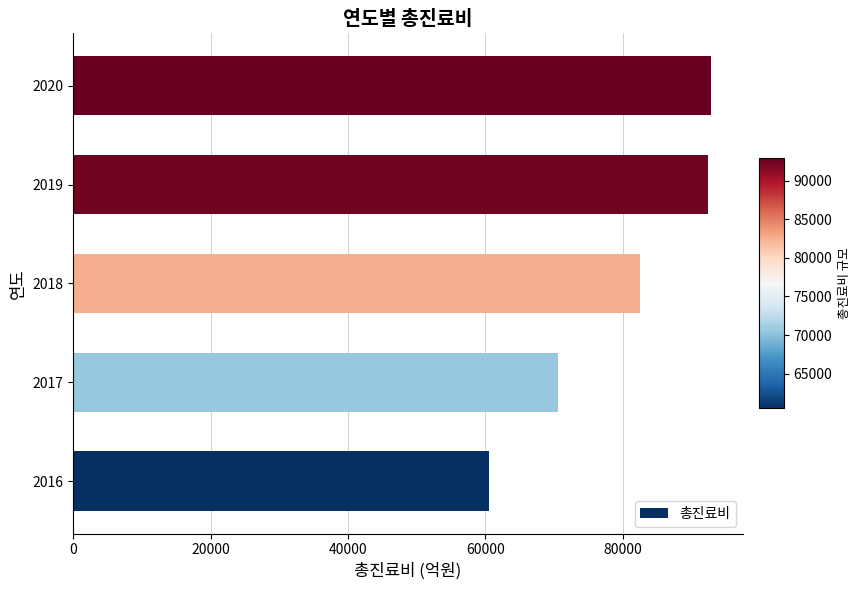

The value at 2016 is 60493.0. True or false?

True